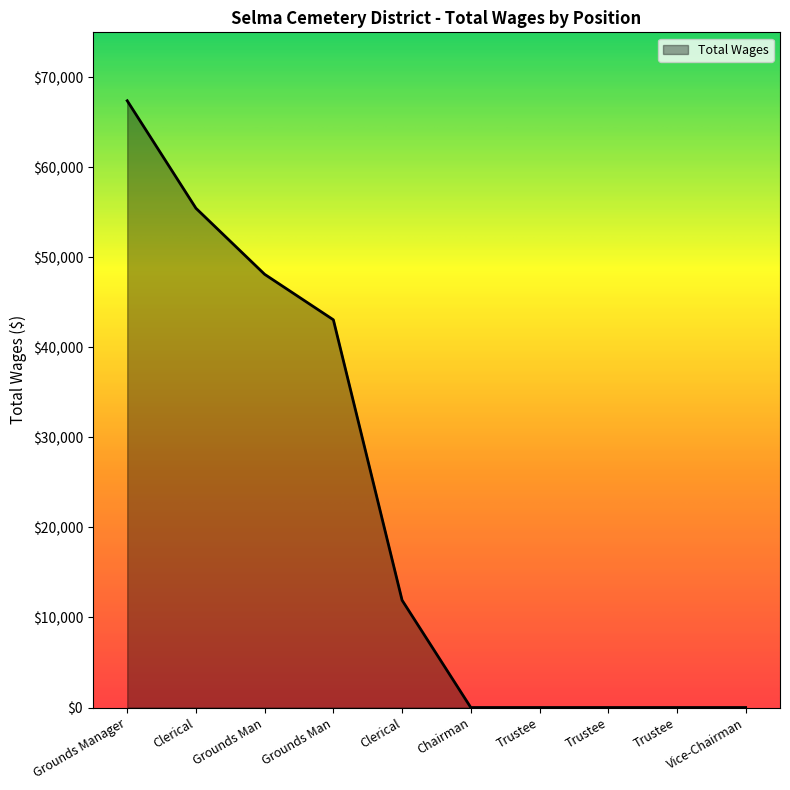

How many lines are shown in the chart?

1